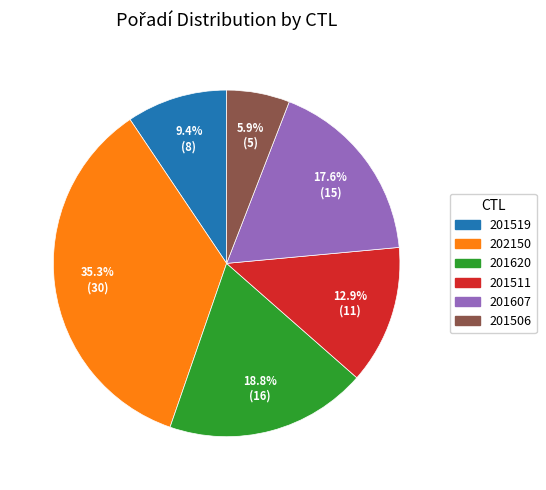

Is it true that 202150 is 35% of the pie?

True